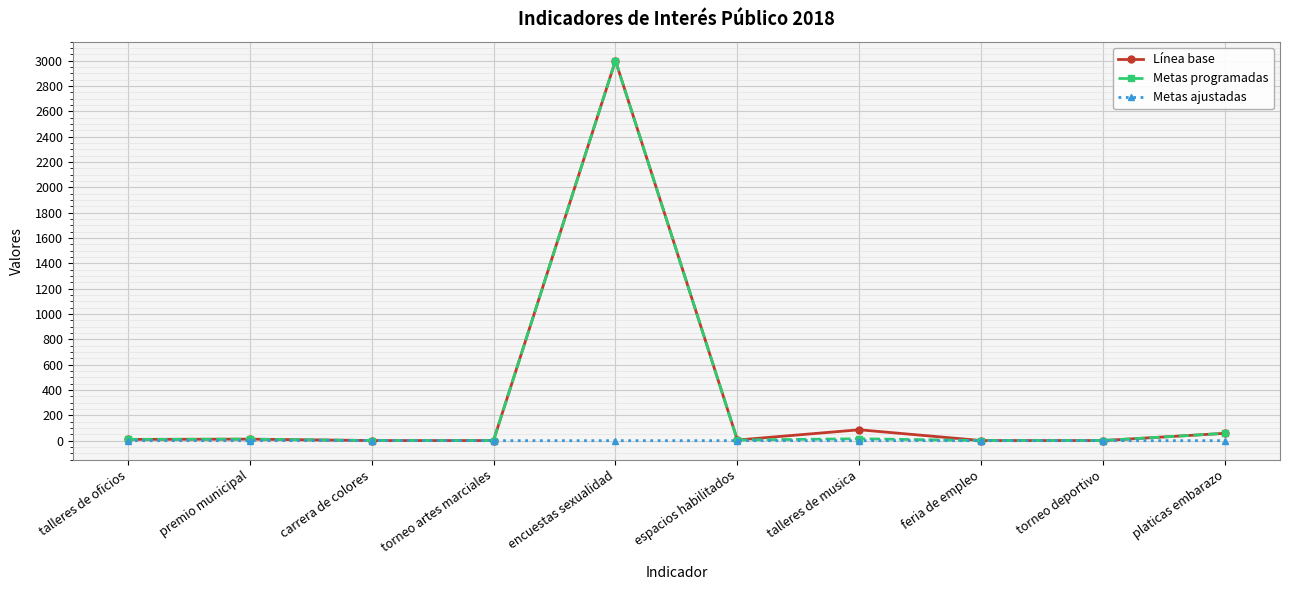

At which category is the sum across all series the highest?

encuestas sexualidad